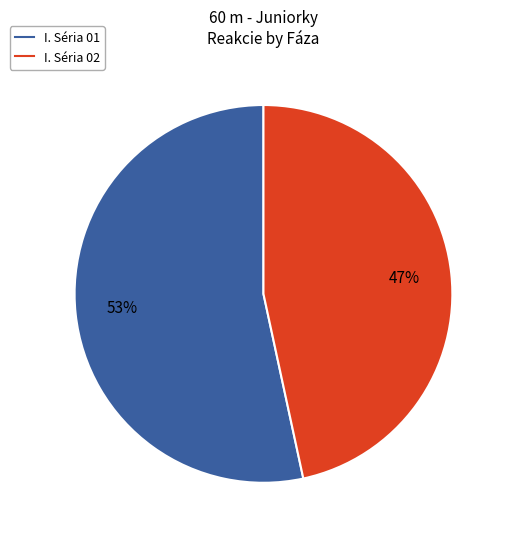

How many segments does this pie chart have?

2